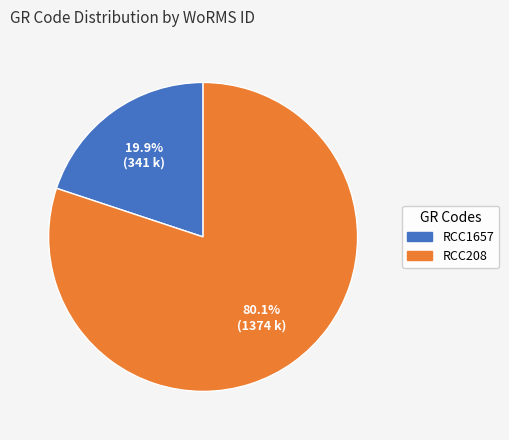

Count the number of slices in the pie.

2